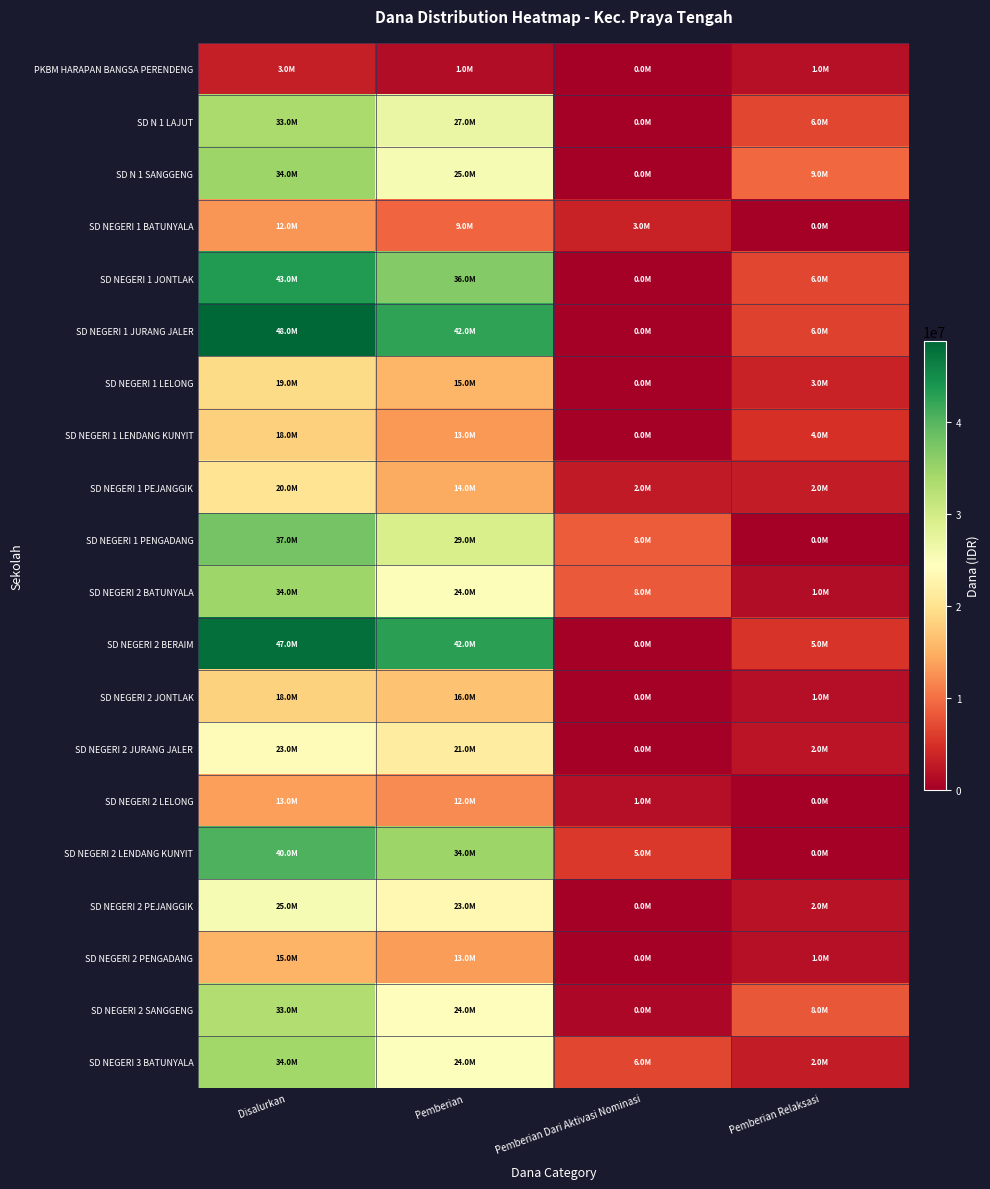

How many categories are shown in the chart?

4